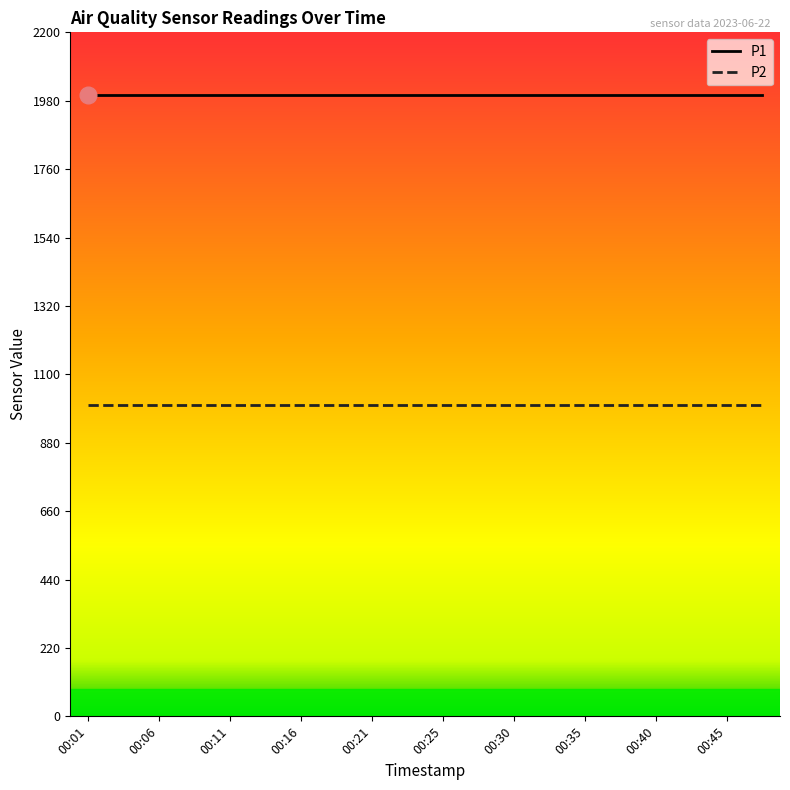

Which series has the largest total across all categories?

P1